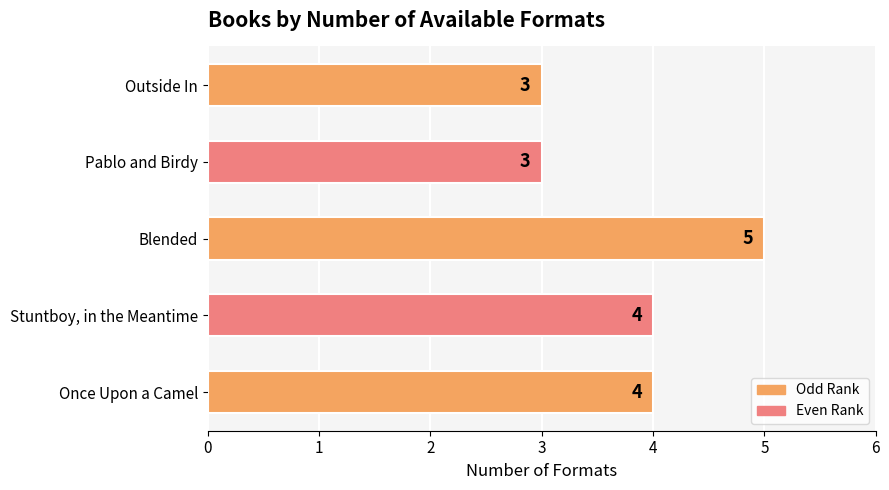

Between Once Upon a Camel and Pablo and Birdy, which is larger?

Once Upon a Camel